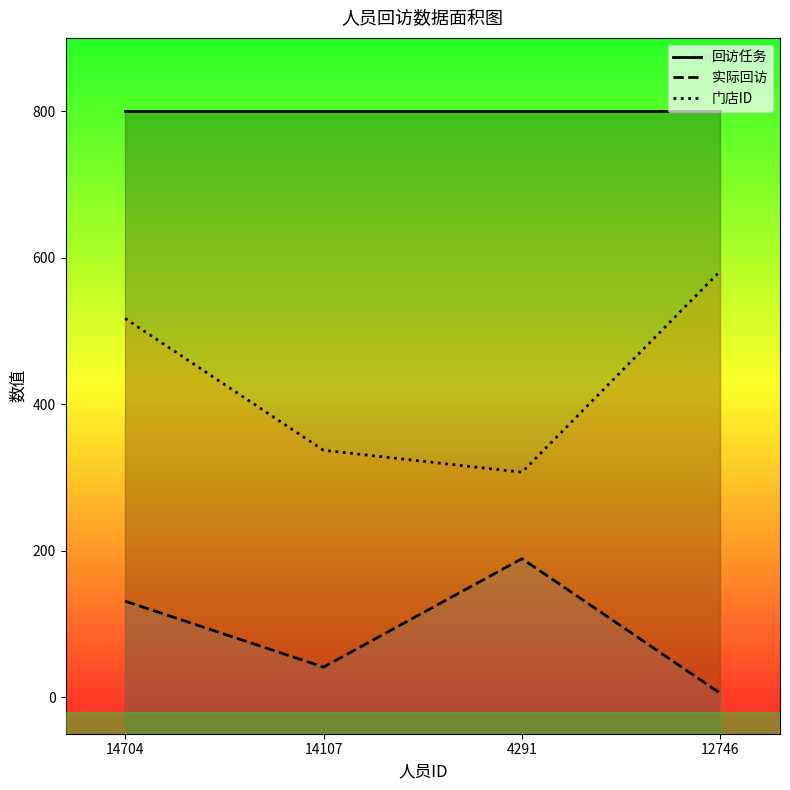

What is the label of the 1st point from the left?

14704